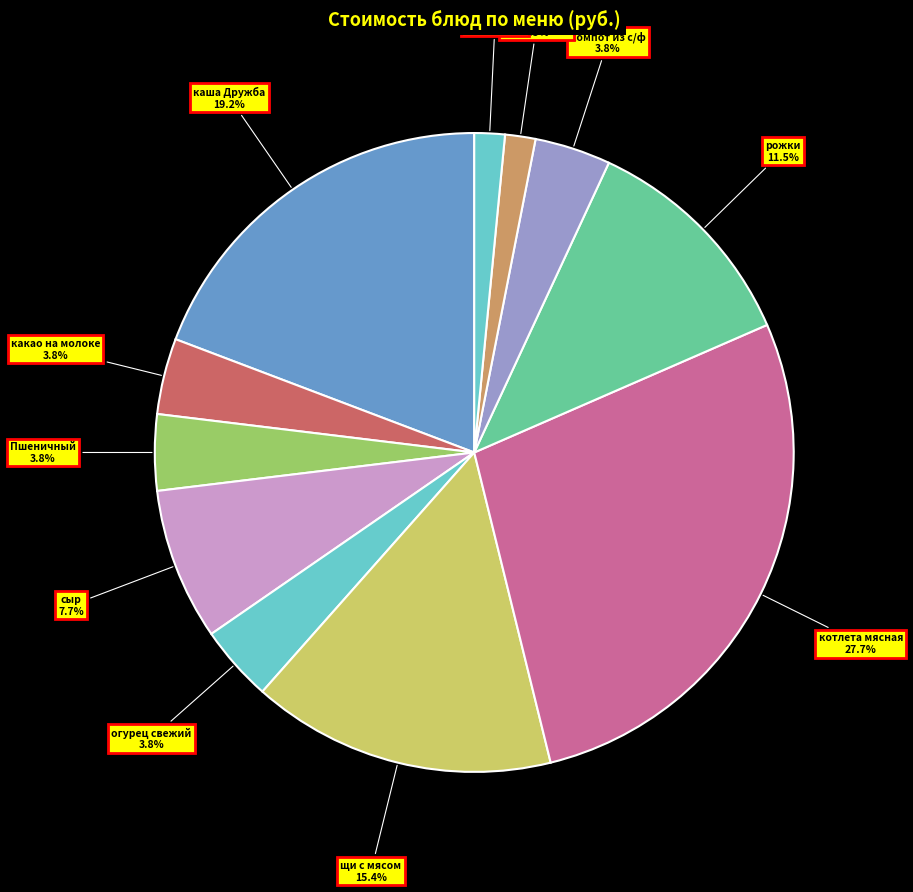

To the nearest percent, what percentage of the pie is щи с мясом?

15%